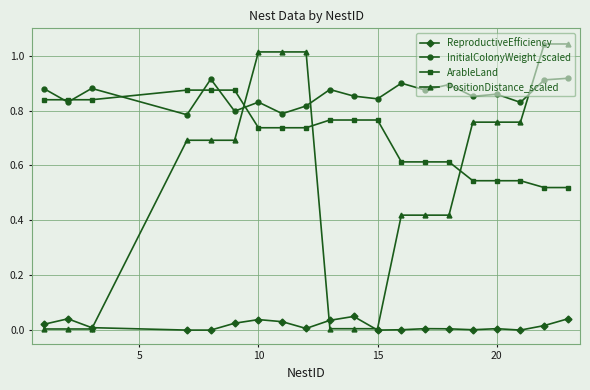

How many series are shown in this chart?

4